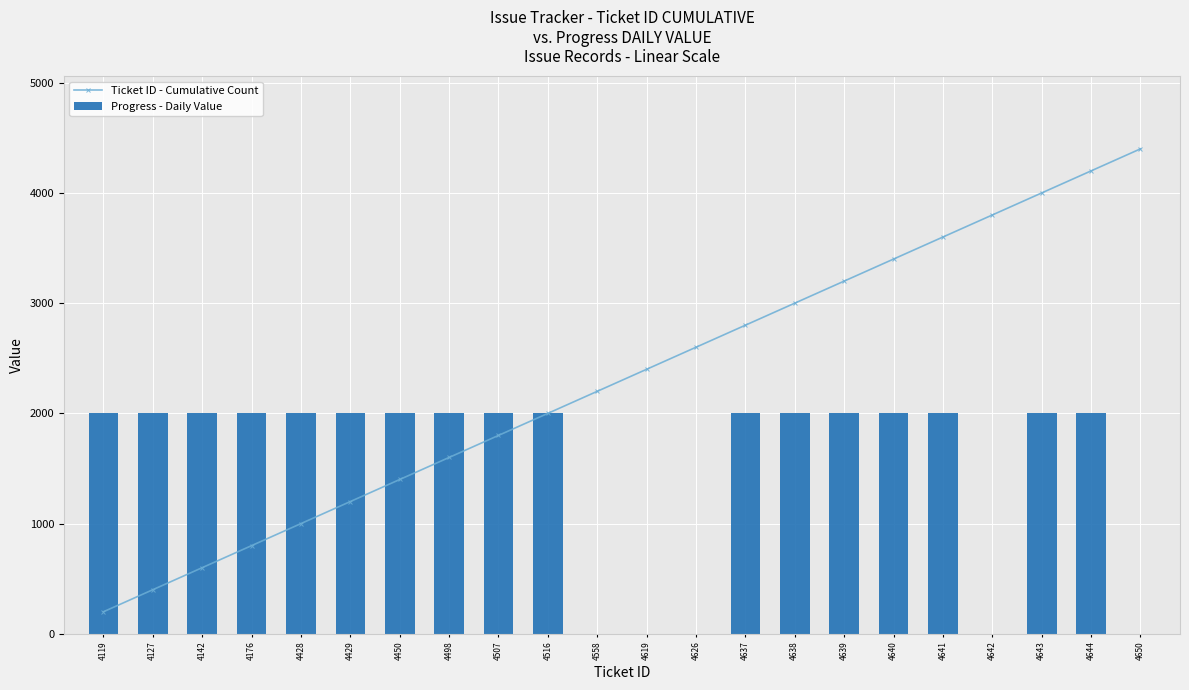

Is it true that Ticket ID - Cumulative Count equals 850 at 4558?

False